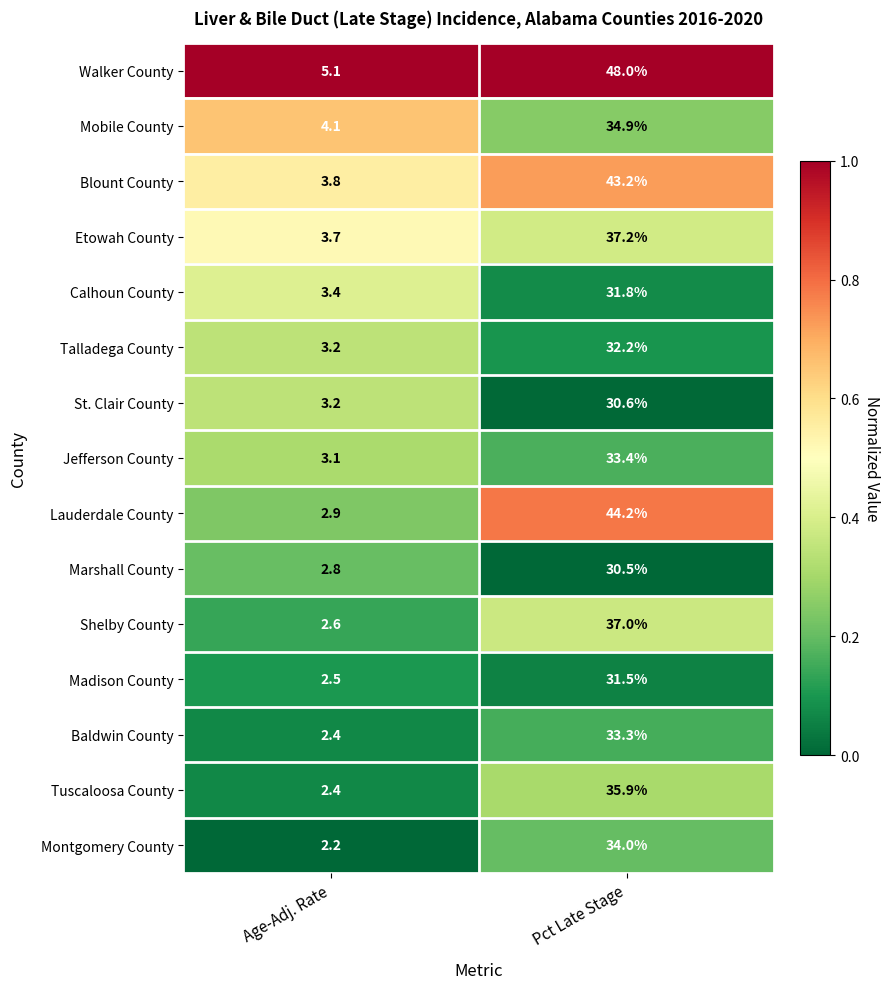

List the series in order of their peak value, highest first.

Walker County, Lauderdale County, Blount County, Etowah County, Shelby County, Tuscaloosa County, Mobile County, Montgomery County, Jefferson County, Baldwin County, Talladega County, Calhoun County, Madison County, St. Clair County, Marshall County